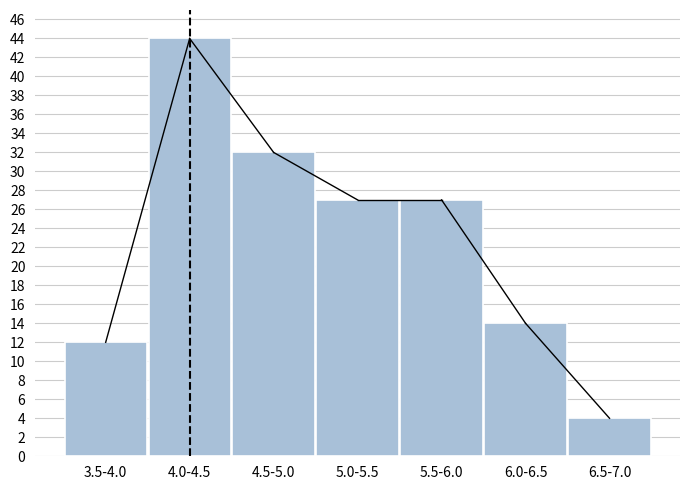

Reading left to right, extract all data points from this chart.

12	44	32	27	27	14	4